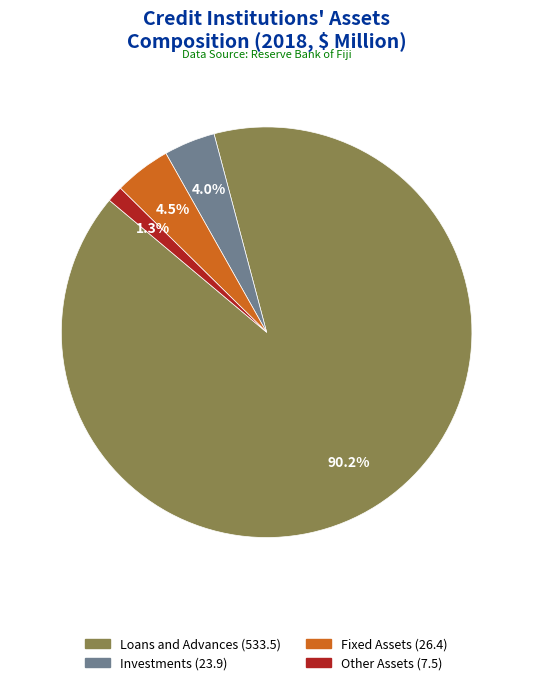

Is there any slice that represents more than half of the pie?

Yes